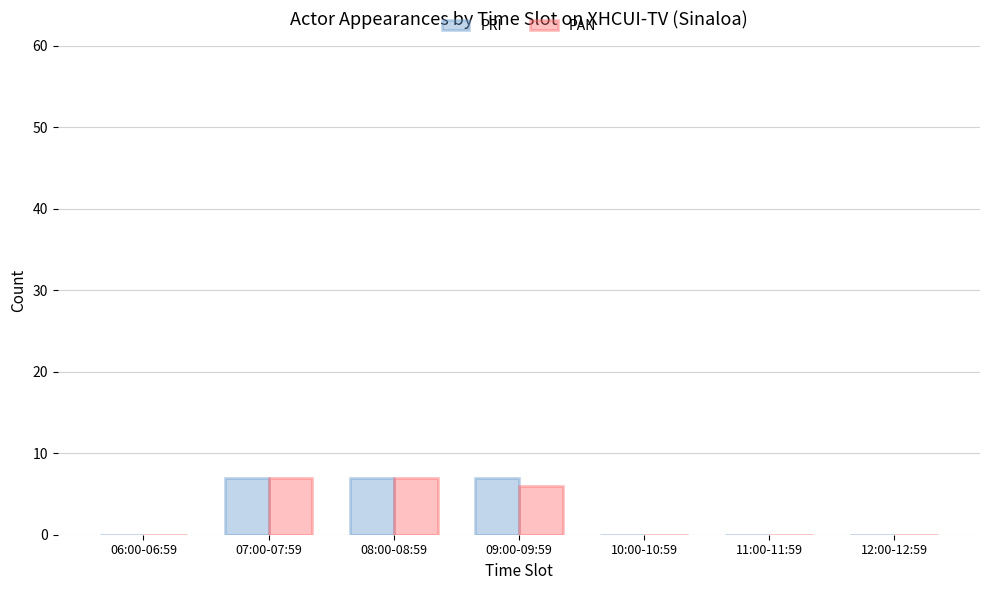

How many series are shown in this chart?

2